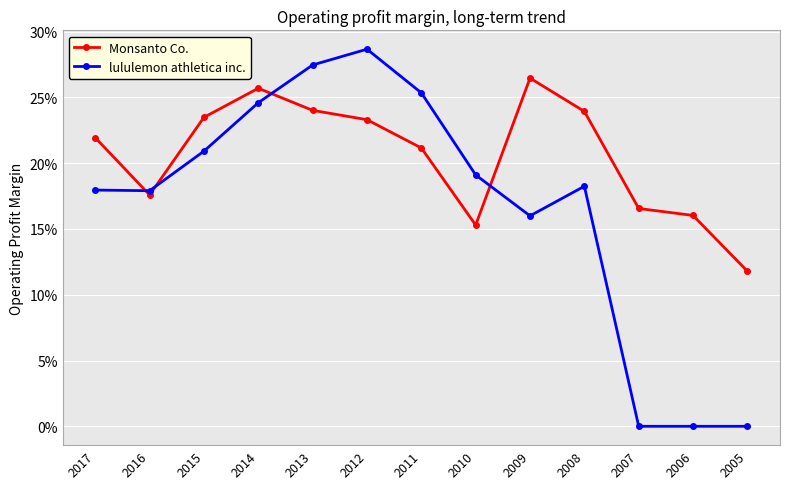

What is the value of the lululemon athletica inc. point at the 9th from the left?

0.2